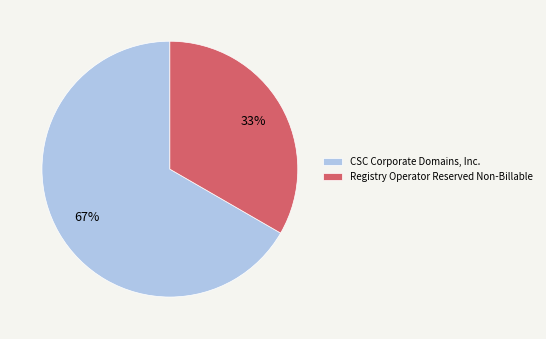

Between Registry Operator Reserved Non-Billable and CSC Corporate Domains, Inc., which is larger?

CSC Corporate Domains, Inc.